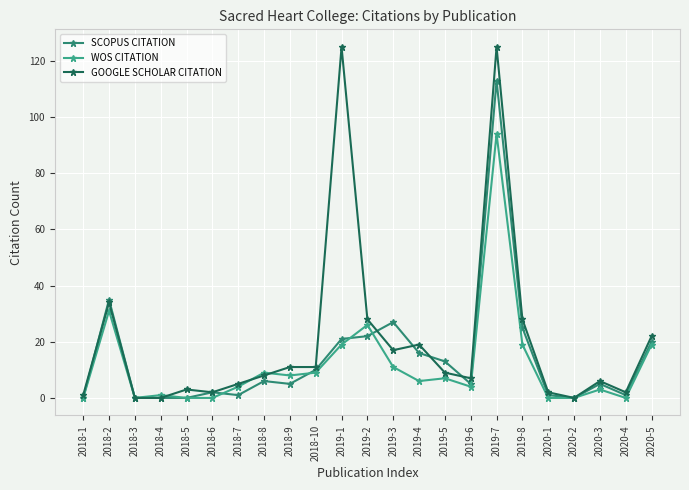

What is the label of the 18th point from the left?

2019-8